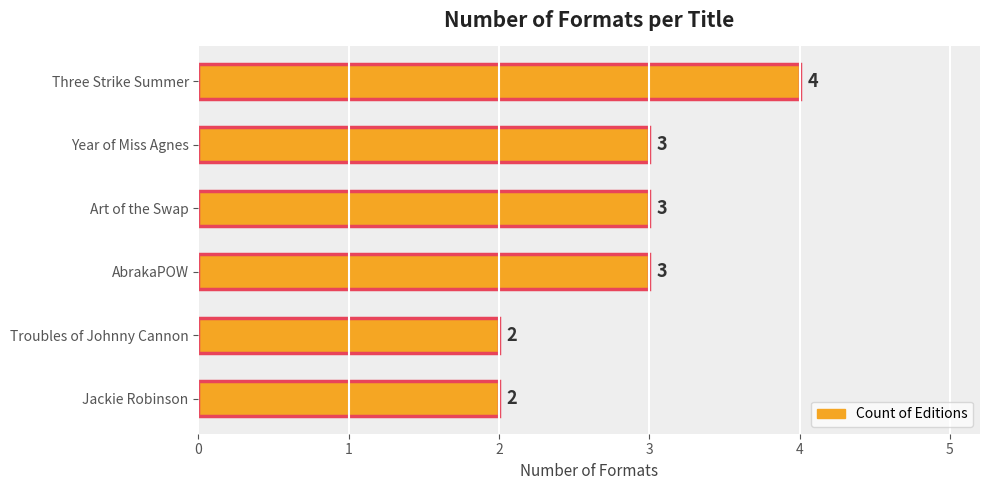

How many distinct data groups are displayed?

1